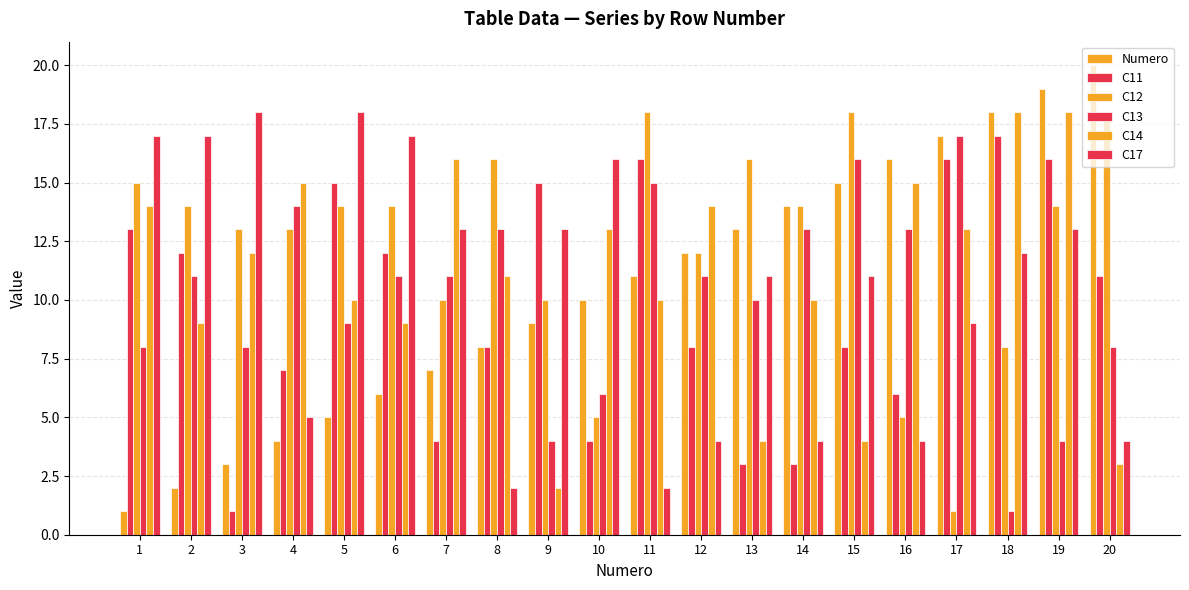

How many data points does each series have?

20